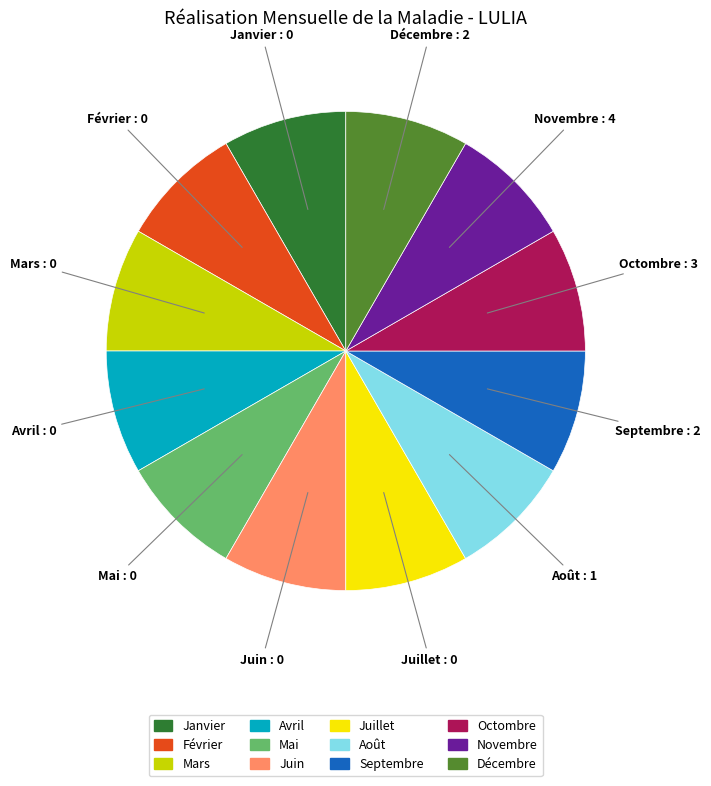

What is the ratio of the value at Juillet to the value at Novembre?

1.0